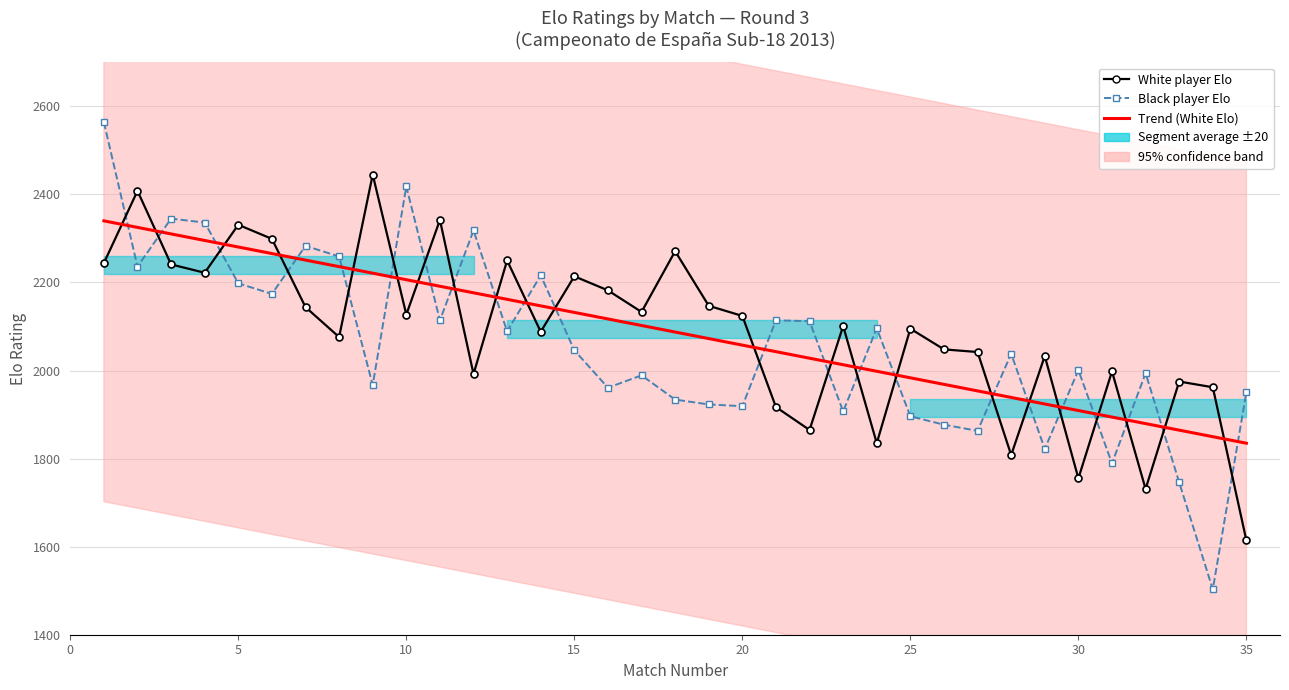

How many intersections are there between Trend (White Elo) and Black player Elo?

22